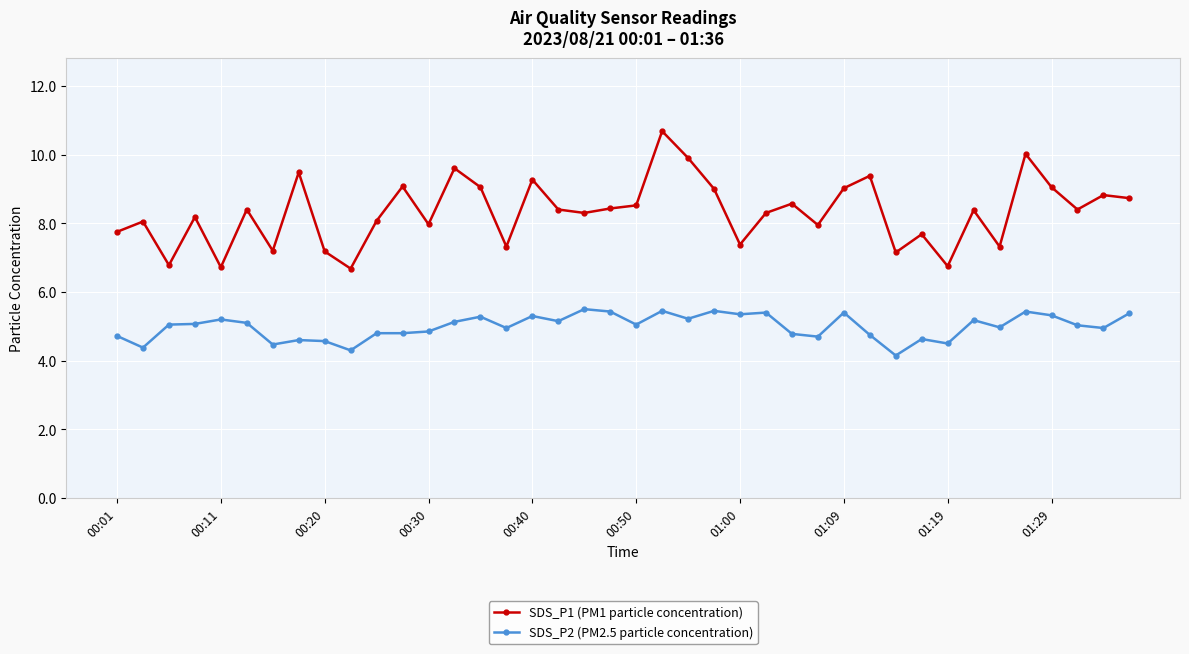

What is the smallest value displayed?

4.2